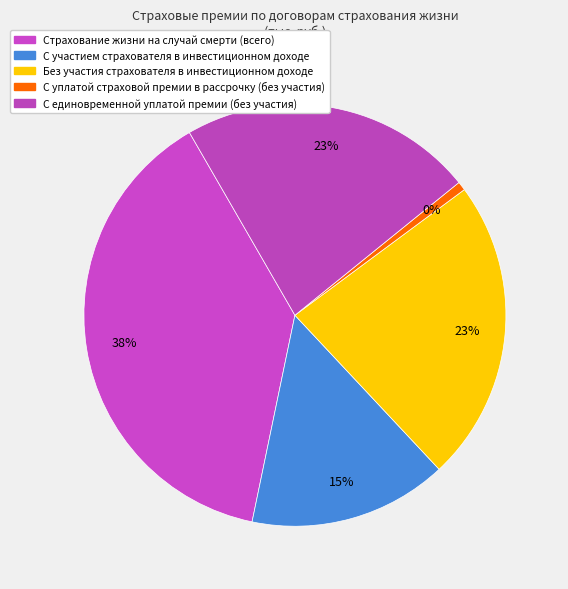

Is there a majority slice in this chart?

No